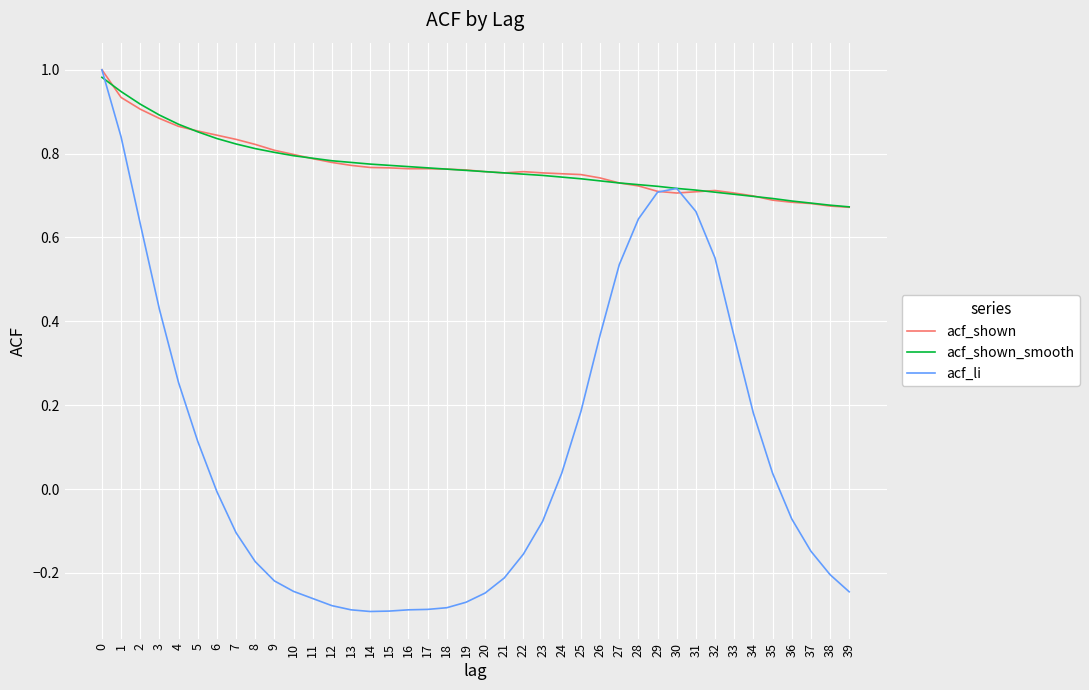

Is it true that acf_shown_smooth equals 0.2 at 36?

False